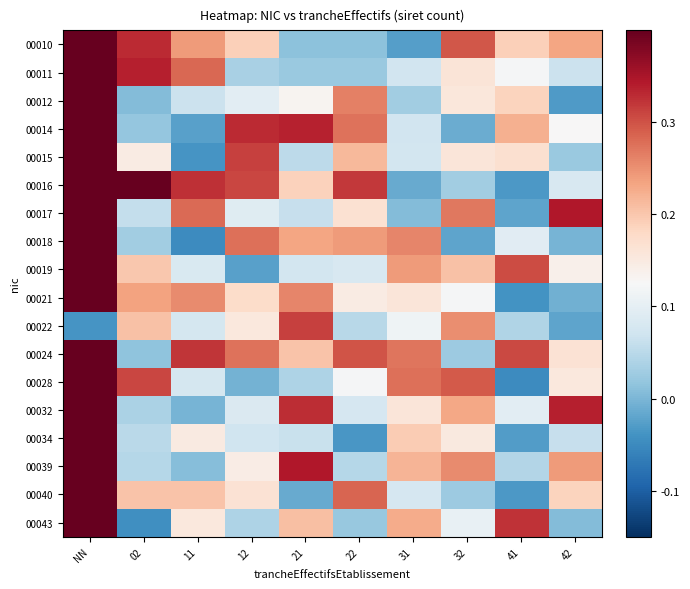

Reading left to right, what are all the values shown in this chart?

00010: NN=0.4	02=0.3	11=0.2	12=0.2	21=0.0	22=0.0	31=-0.0	32=0.3	41=0.2	42=0.2
00011: NN=0.4	02=0.3	11=0.3	12=0.0	21=0.0	22=0.0	31=0.1	32=0.2	41=0.1	42=0.1
00012: NN=0.4	02=0.0	11=0.1	12=0.1	21=0.1	22=0.3	31=0.0	32=0.2	41=0.2	42=-0.0
00014: NN=0.4	02=0.0	11=-0.0	12=0.3	21=0.3	22=0.3	31=0.1	32=-0.0	41=0.2	42=0.1
00015: NN=0.4	02=0.1	11=-0.0	12=0.3	21=0.1	22=0.2	31=0.1	32=0.2	41=0.2	42=0.0
00016: NN=0.4	02=0.4	11=0.3	12=0.3	21=0.2	22=0.3	31=-0.0	32=0.0	41=-0.0	42=0.1
00017: NN=0.4	02=0.1	11=0.3	12=0.1	21=0.1	22=0.2	31=0.0	32=0.3	41=-0.0	42=0.3
00018: NN=0.4	02=0.0	11=-0.0	12=0.3	21=0.2	22=0.2	31=0.3	32=-0.0	41=0.1	42=-0.0
00019: NN=0.4	02=0.2	11=0.1	12=-0.0	21=0.1	22=0.1	31=0.2	32=0.2	41=0.3	42=0.1
00021: NN=0.4	02=0.2	11=0.3	12=0.2	21=0.3	22=0.1	31=0.2	32=0.1	41=-0.0	42=-0.0
00022: NN=-0.0	02=0.2	11=0.1	12=0.2	21=0.3	22=0.0	31=0.1	32=0.3	41=0.0	42=-0.0
00024: NN=0.4	02=0.0	11=0.3	12=0.3	21=0.2	22=0.3	31=0.3	32=0.0	41=0.3	42=0.2
00028: NN=0.4	02=0.3	11=0.1	12=-0.0	21=0.0	22=0.1	31=0.3	32=0.3	41=-0.0	42=0.2
00032: NN=0.4	02=0.0	11=-0.0	12=0.1	21=0.3	22=0.1	31=0.2	32=0.2	41=0.1	42=0.3
00034: NN=0.4	02=0.1	11=0.1	12=0.1	21=0.1	22=-0.0	31=0.2	32=0.2	41=-0.0	42=0.1
00039: NN=0.4	02=0.0	11=0.0	12=0.1	21=0.3	22=0.0	31=0.2	32=0.3	41=0.0	42=0.2
00040: NN=0.4	02=0.2	11=0.2	12=0.2	21=-0.0	22=0.3	31=0.1	32=0.0	41=-0.0	42=0.2
00043: NN=0.4	02=-0.0	11=0.2	12=0.0	21=0.2	22=0.0	31=0.2	32=0.1	41=0.3	42=0.0